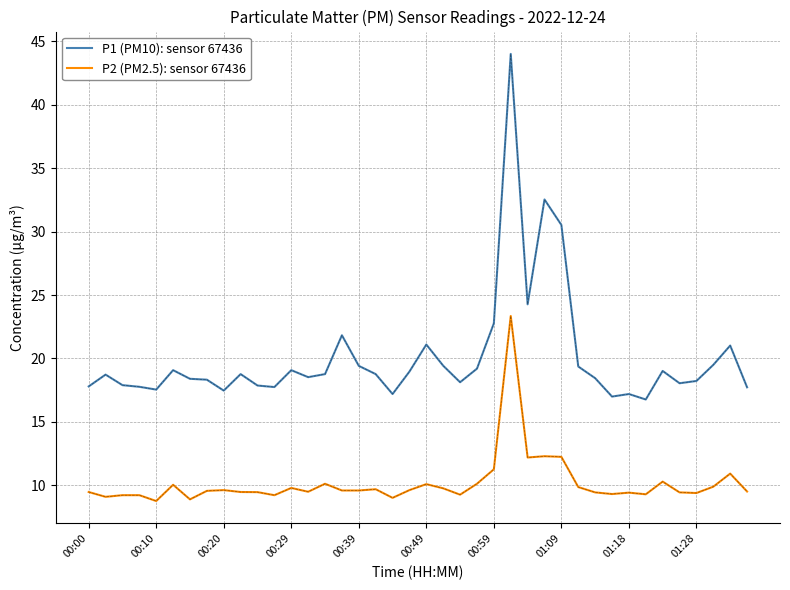

Which series has the largest total across all categories?

P1 (PM10): sensor 67436